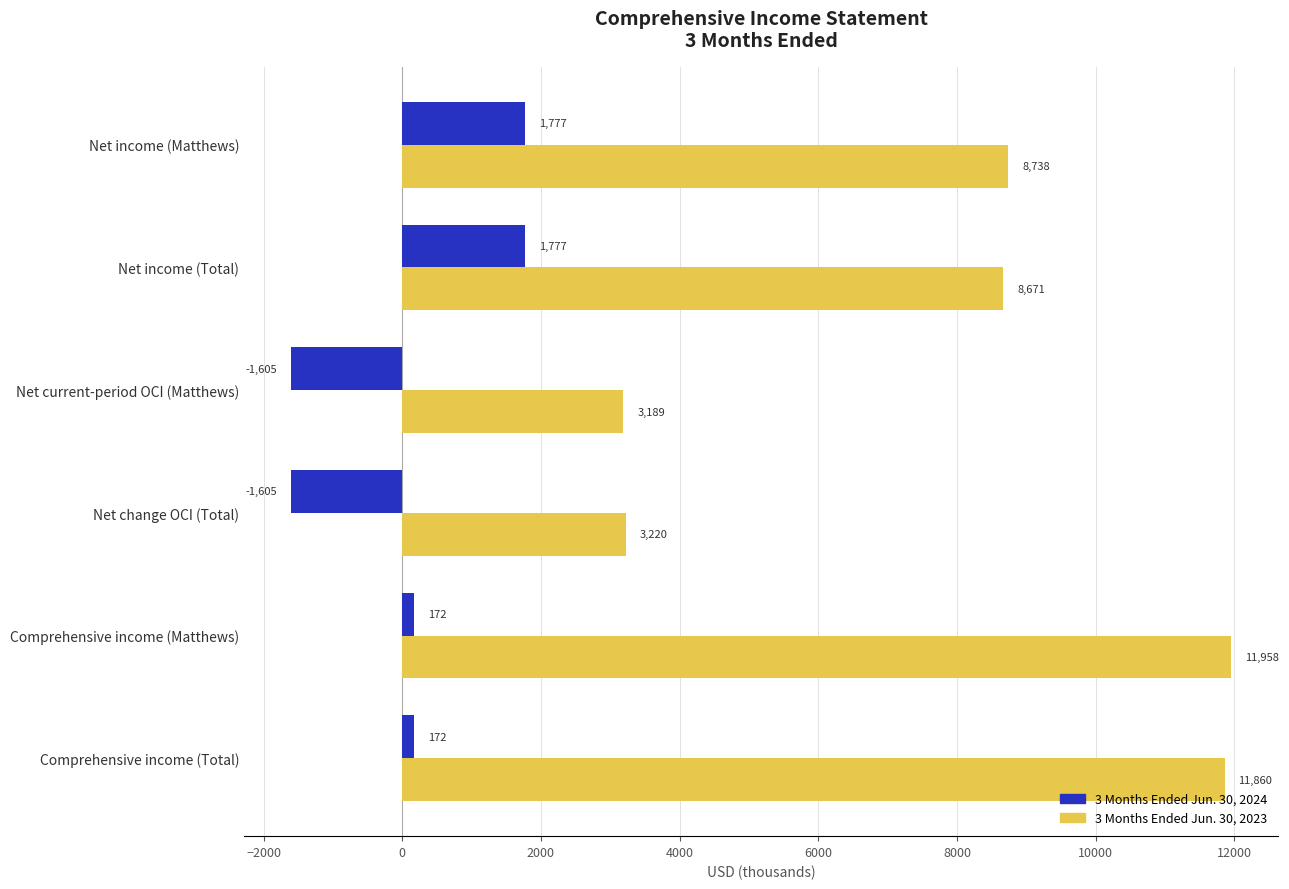

The value of 3 Months Ended Jun. 30, 2023 at Net income (Matthews) is 8738. True or false?

True